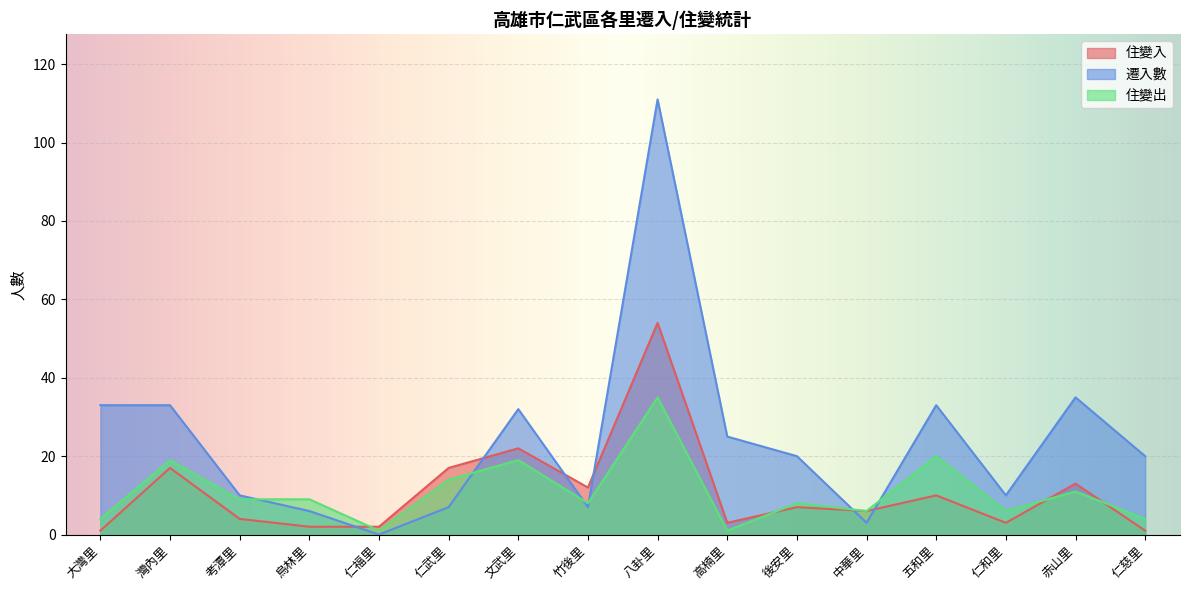

At which category is the sum across all series the highest?

八卦里